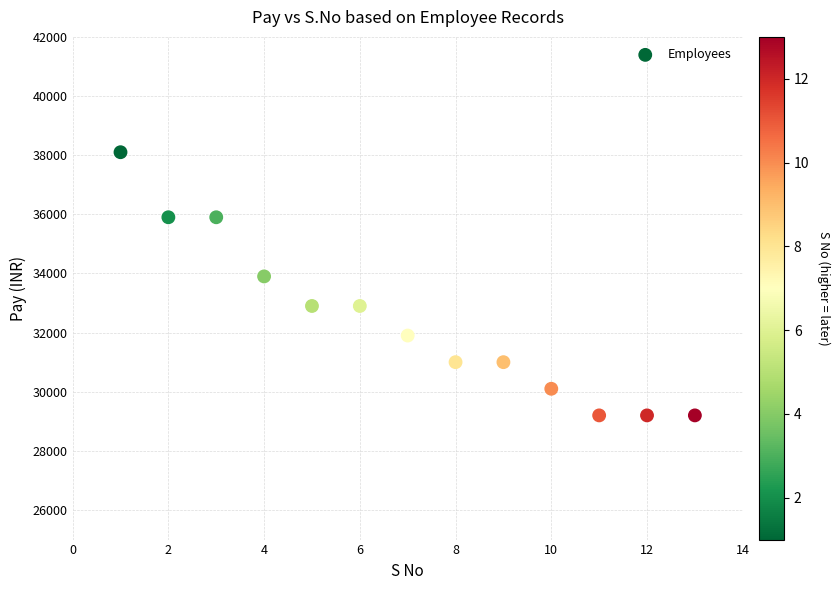

What is the range of X values (max minus min)?

12